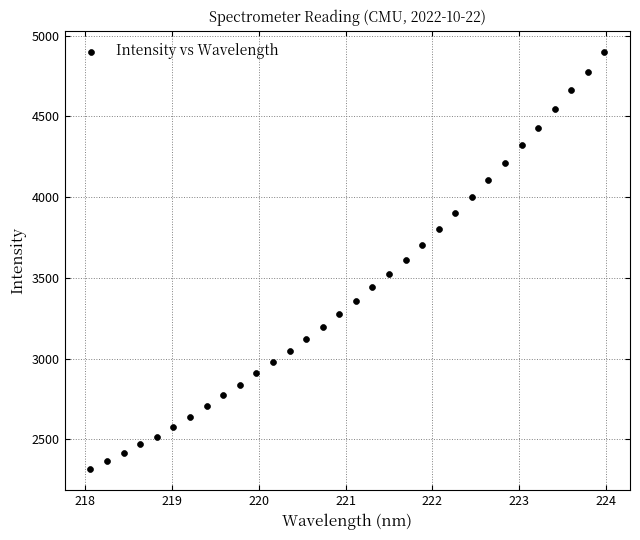

What is the range of X values (max minus min)?

5.9